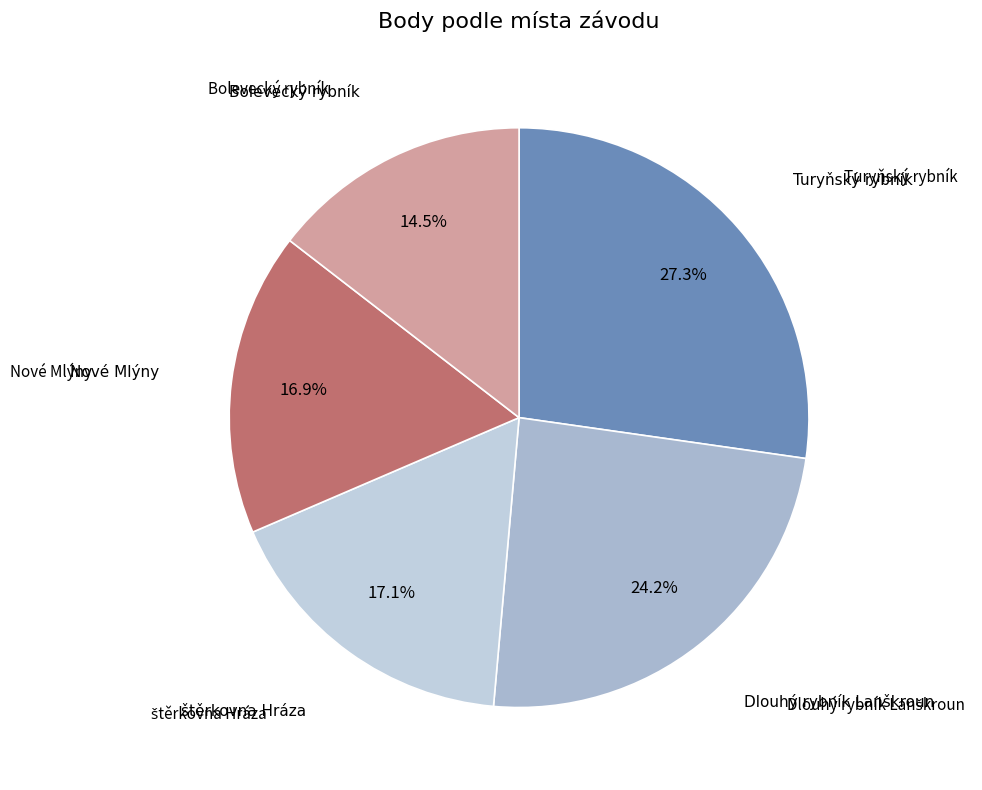

To the nearest percent, what is the difference between the largest and smallest slice percentages?

13%